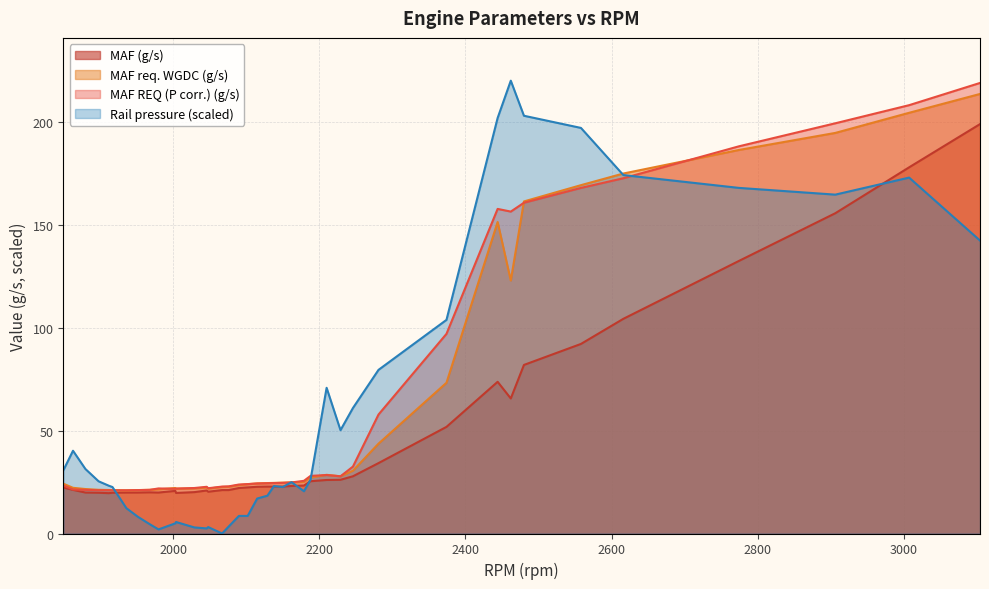

What is the difference between the highest and lowest values at 1917?

2.8